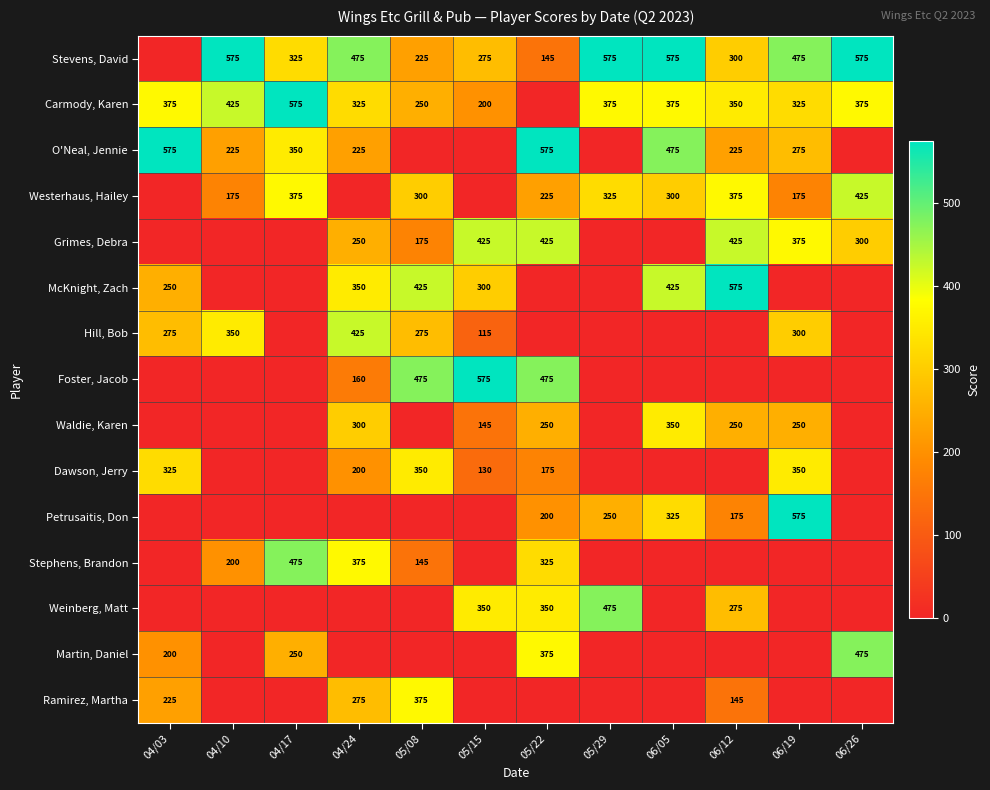

What is the spread (max minus min) of values at 06/19?

400.0